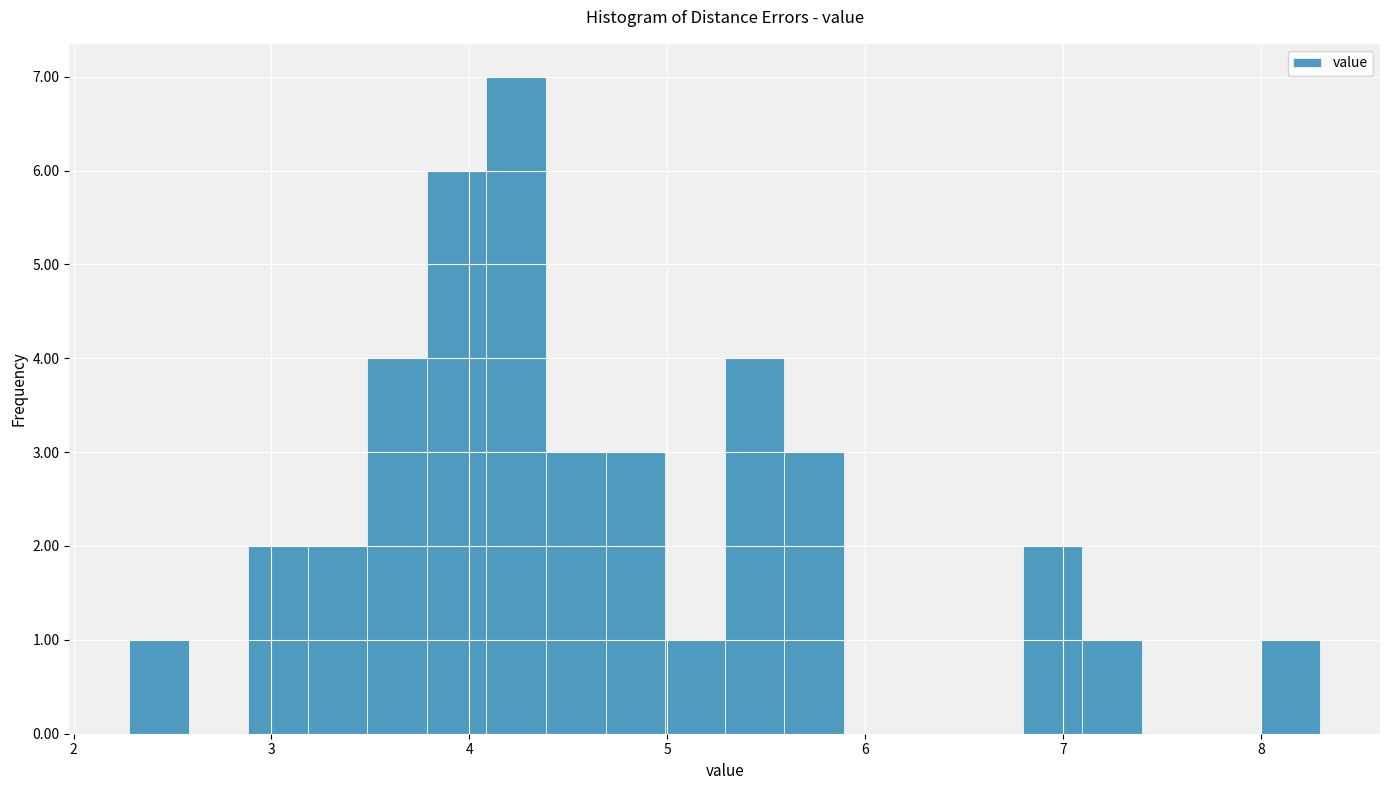

Around what value on the x-axis is the tallest bar? Give the approximate position of its centre, as read against the axis.

4.2